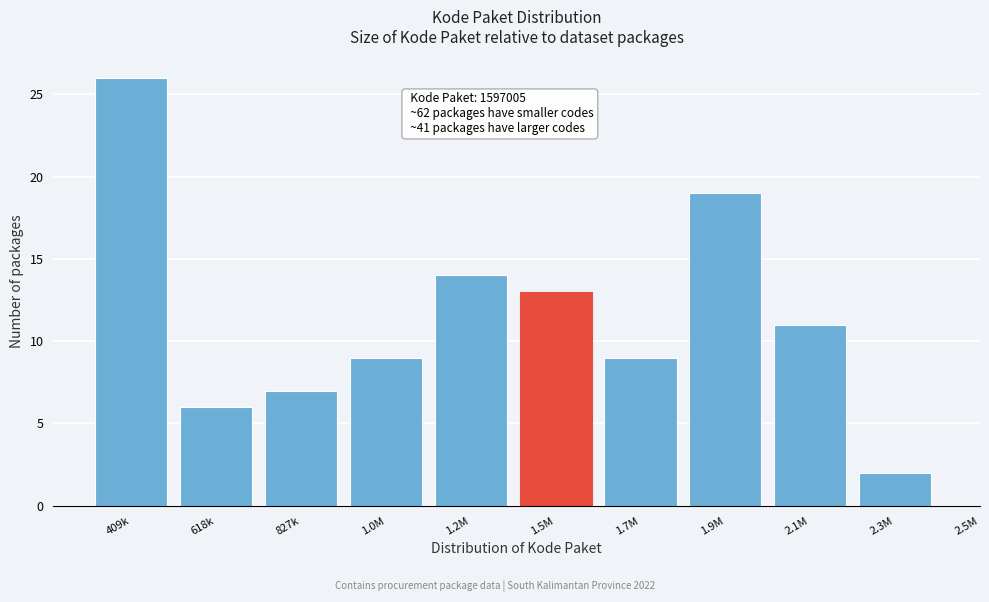

Reading right to left, transcribe all the data shown in this chart.

2	11	19	9	13	14	9	7	6	26